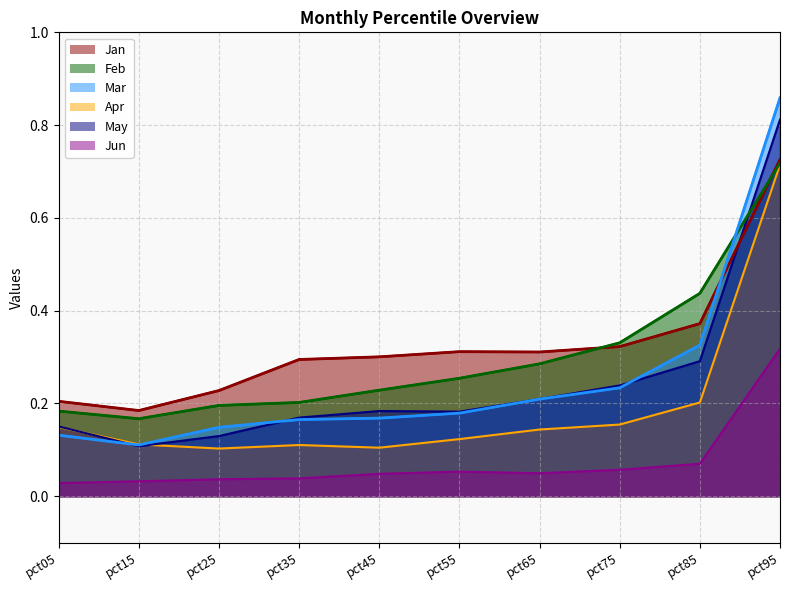

Reading left to right, transcribe all the data shown in this chart.

Jan: 0.2	0.2	0.2	0.3	0.3	0.3	0.3	0.3	0.4	0.7
Feb: 0.2	0.2	0.2	0.2	0.2	0.3	0.3	0.3	0.4	0.7
Mar: 0.1	0.1	0.1	0.2	0.2	0.2	0.2	0.2	0.3	0.9
Apr: 0.1	0.1	0.1	0.1	0.1	0.1	0.1	0.2	0.2	0.7
May: 0.2	0.1	0.1	0.2	0.2	0.2	0.2	0.2	0.3	0.8
Jun: 0.0	0.0	0.0	0.0	0.0	0.1	0.0	0.1	0.1	0.3